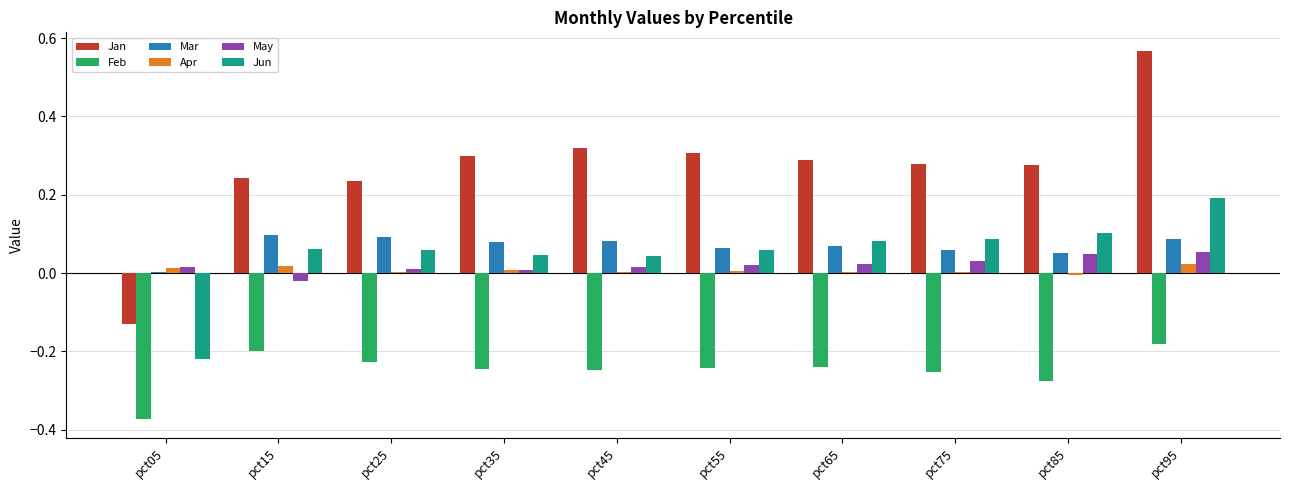

Is it true that Jun equals 0.1 at pct15?

True